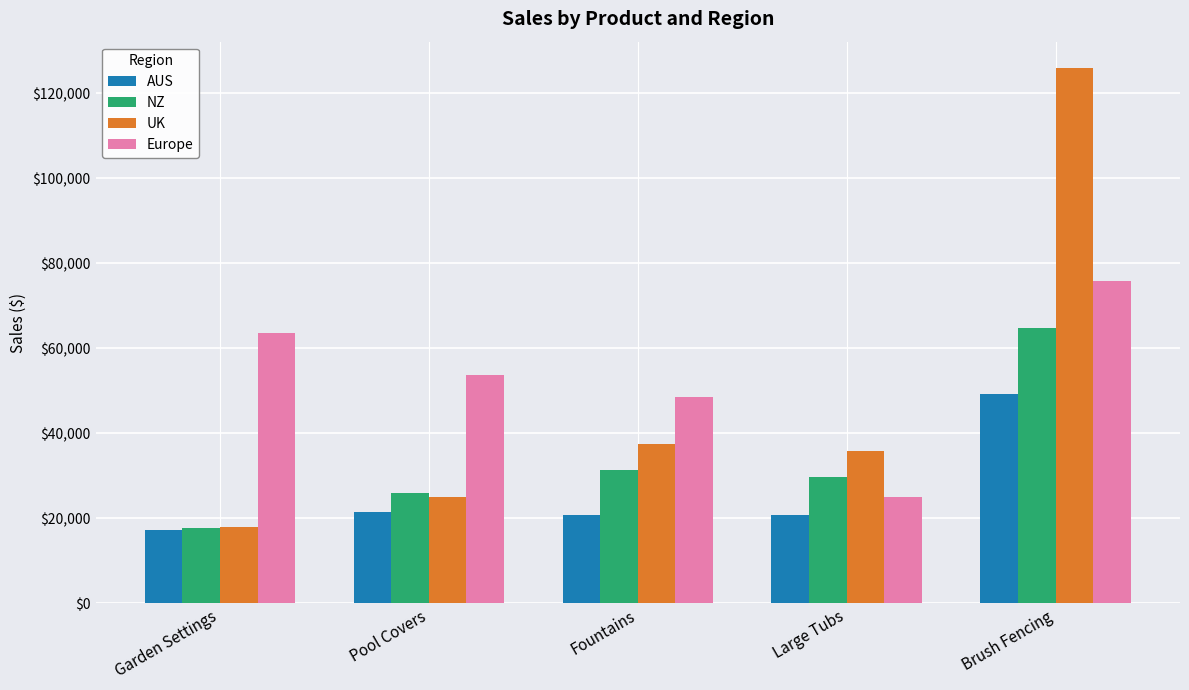

What is the difference between the highest and lowest values at Large Tubs?

15241